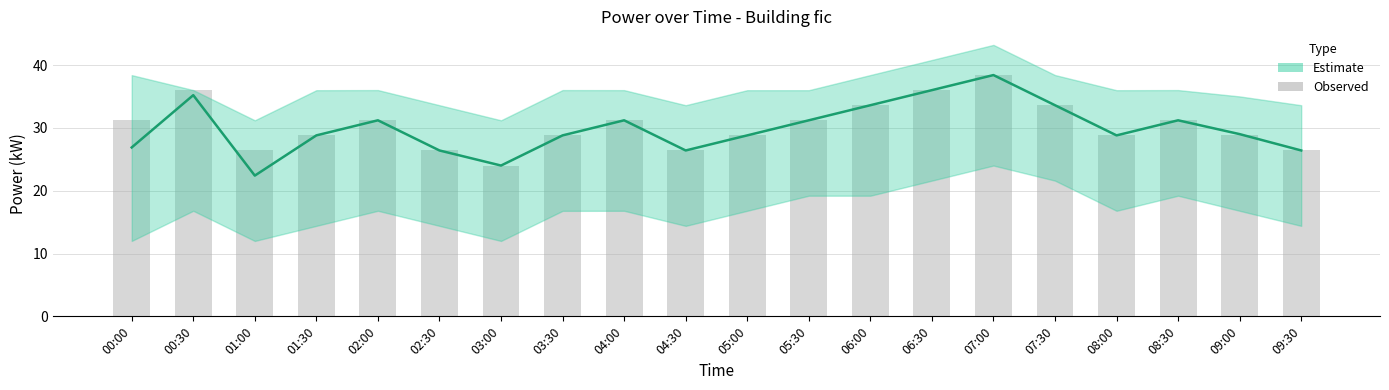

Is the value of bar_fic at 07:00 greater than the value of power at 03:00?

Yes